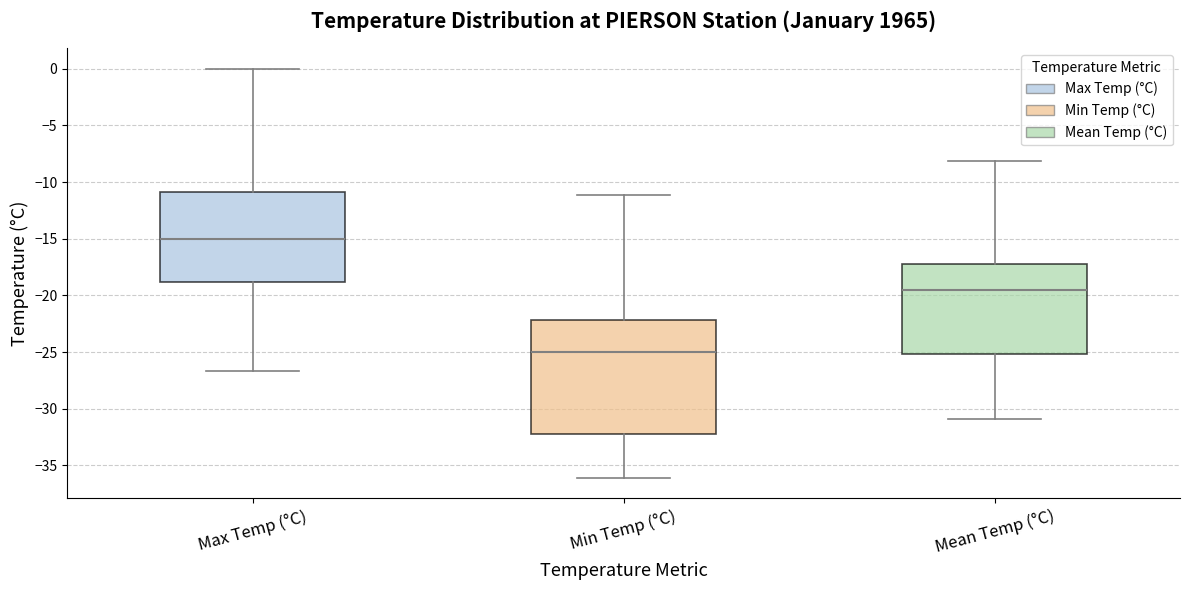

Where is the lower edge of the box for Mean Temp (°C) on the y-axis? The values are not printed on the chart, so give them approximately, as read against the axis.

-25.0